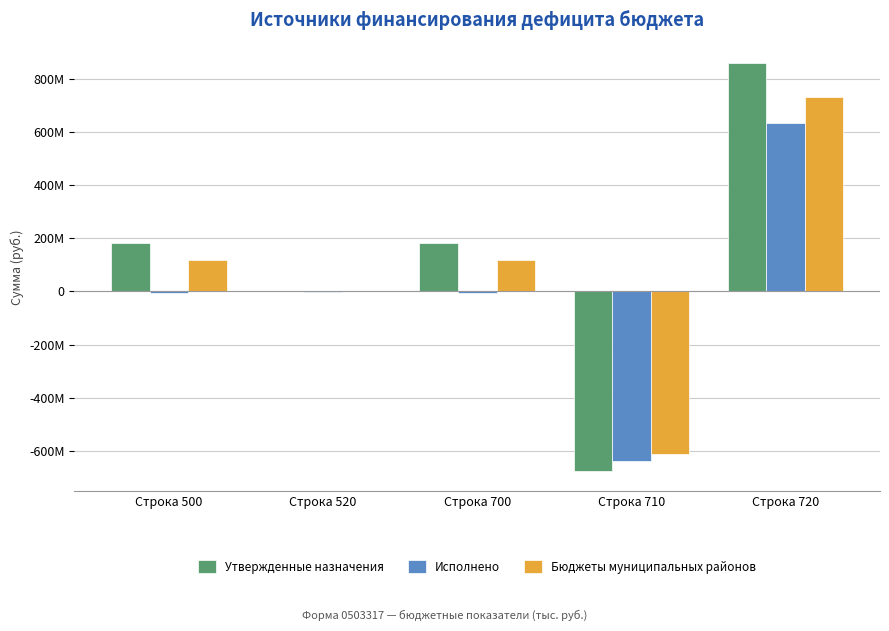

Is it true that Исполнено equals -5729620.2 at Строка 500?

True